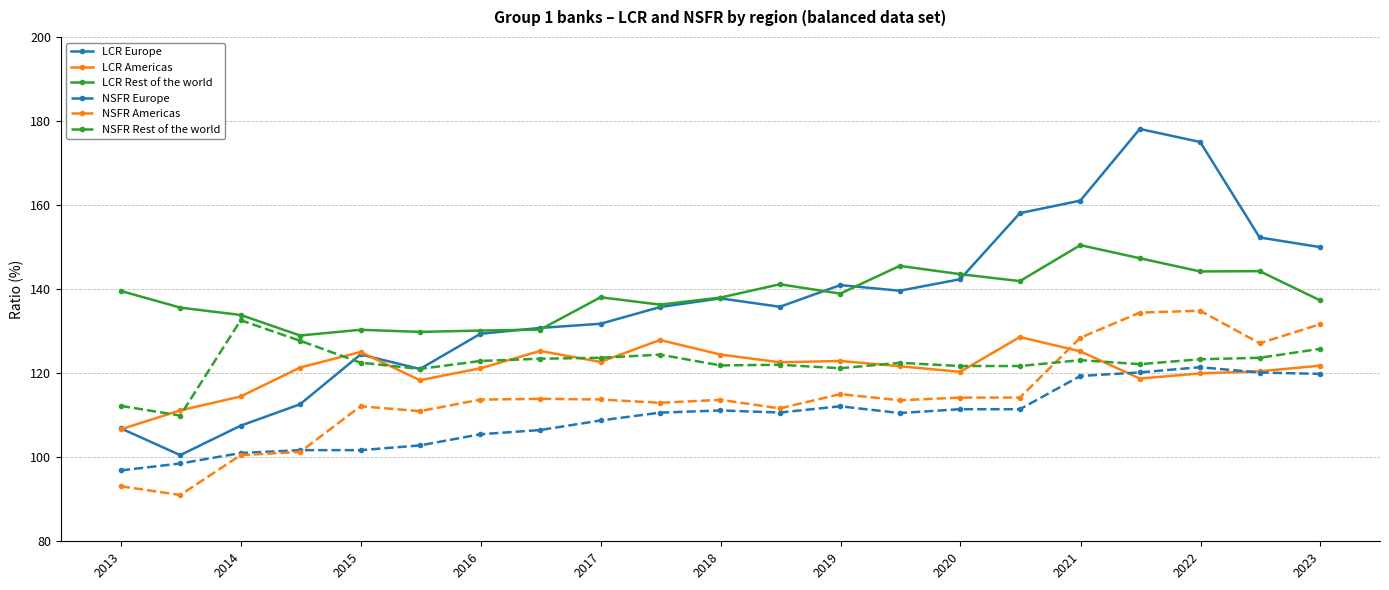

Which series has the widest spread of values?

LCR Europe